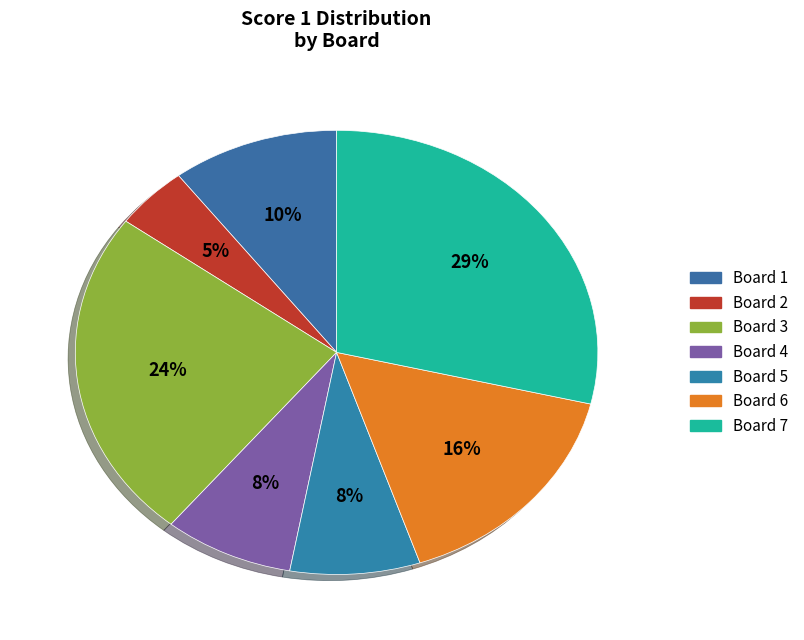

Does any single category account for the majority?

No